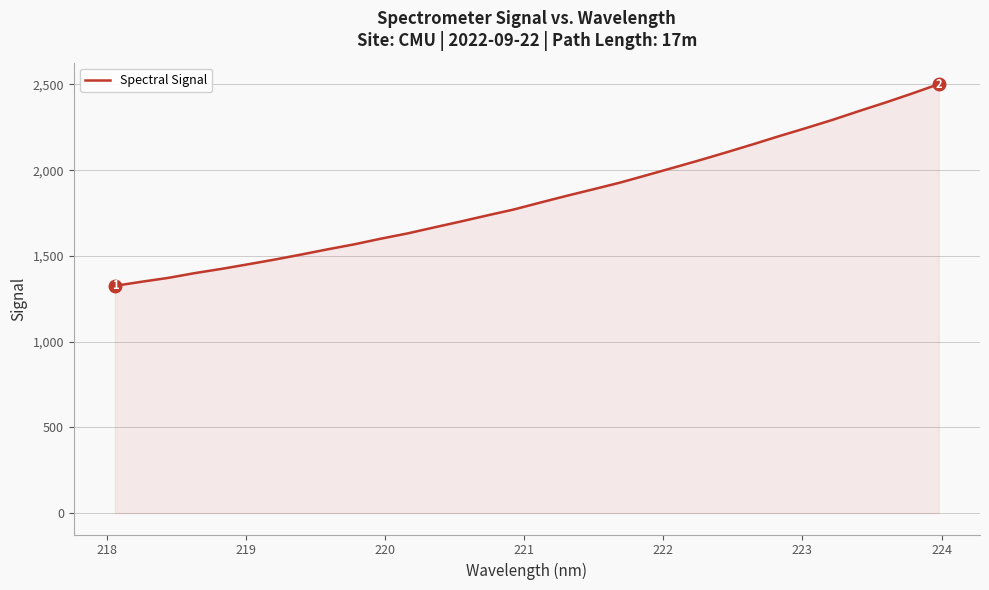

What is the greatest value displayed?

2502.0